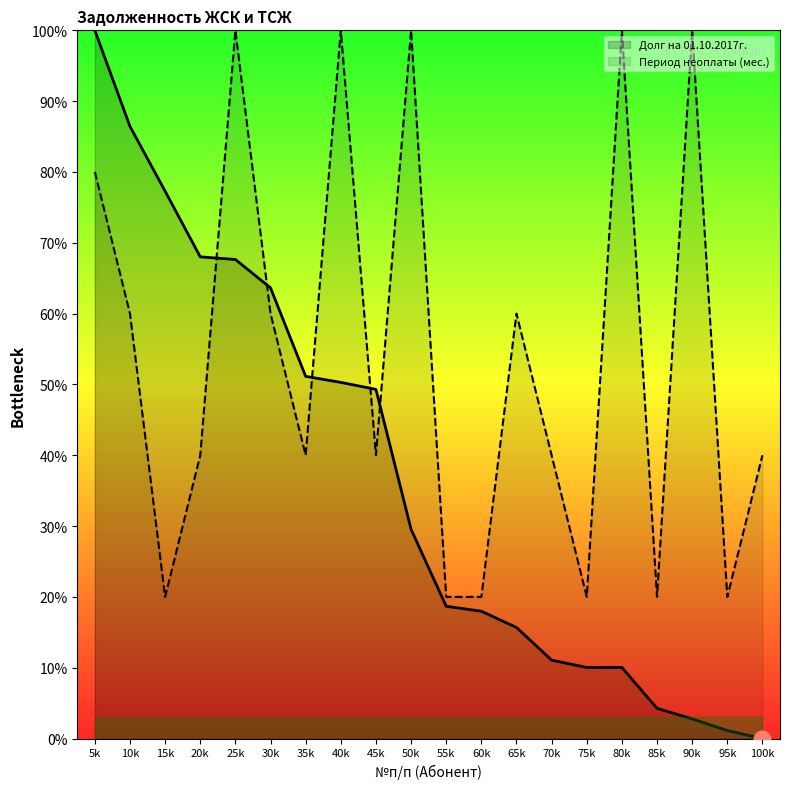

What are all the series names shown in the legend?

Долг на 01.10.2017г., Период неоплаты